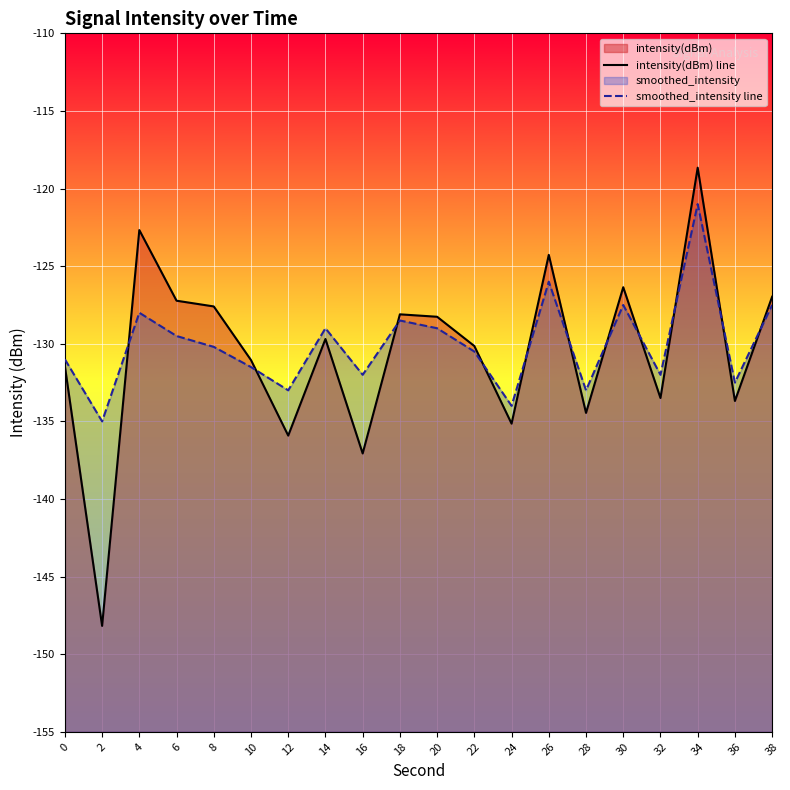

What is the value of the smoothed_intensity line point at the 3rd from the left?

-128.0